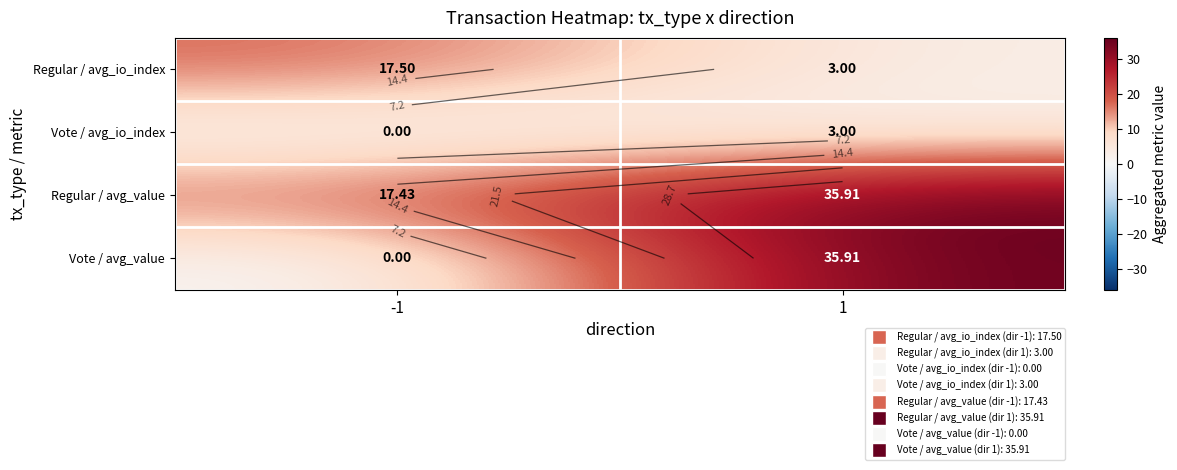

What is the total value across all series at -1?

34.9